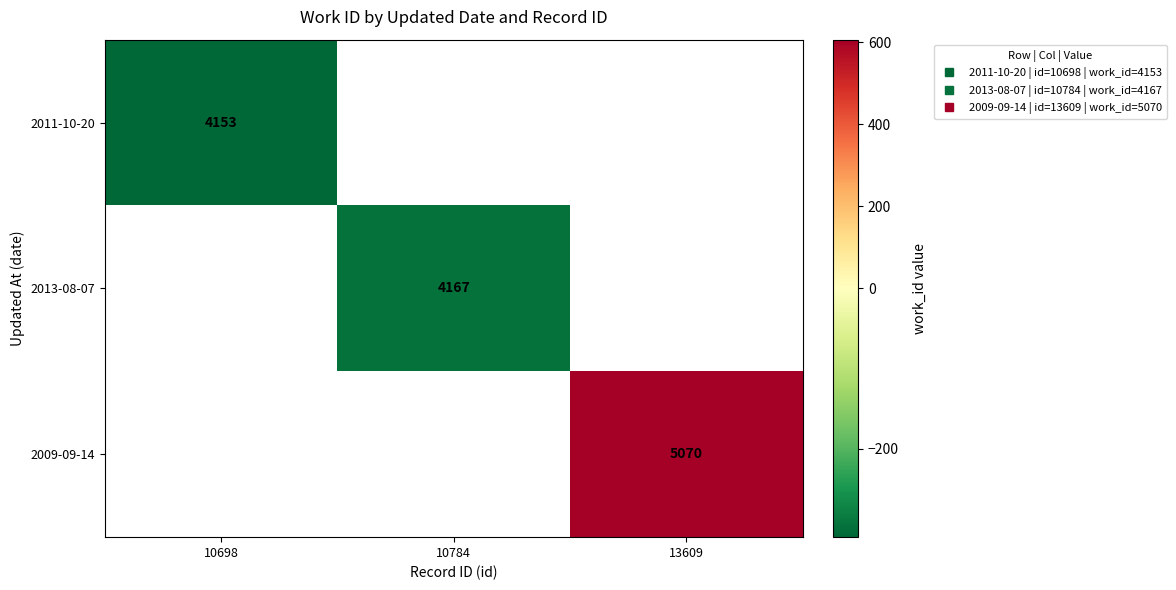

The value of 2013-08-07 at 10784 is -78.4. True or false?

False